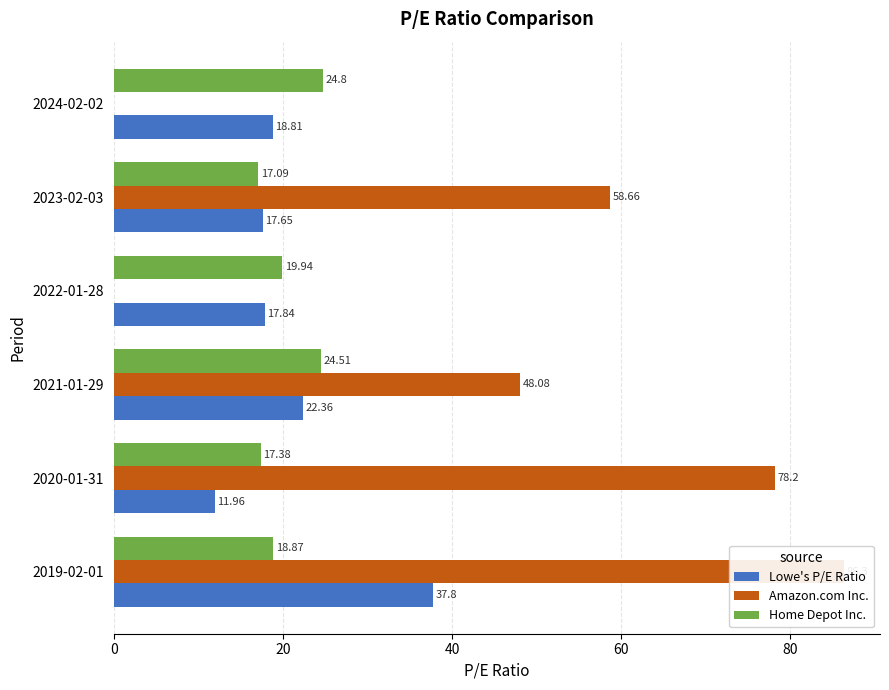

What are all the series names shown in the legend?

Lowe's P/E Ratio, Amazon.com Inc., Home Depot Inc.